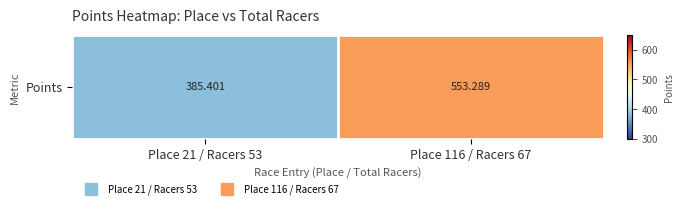

Which has a higher value, Place 116 / Racers 67 or Place 21 / Racers 53?

Place 116 / Racers 67